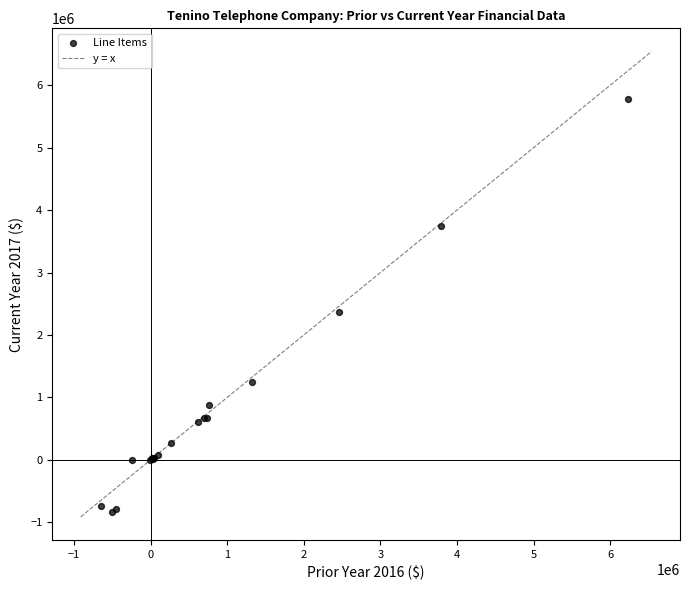

What Y value in the scatter plot is closest to 2475875?

2369006